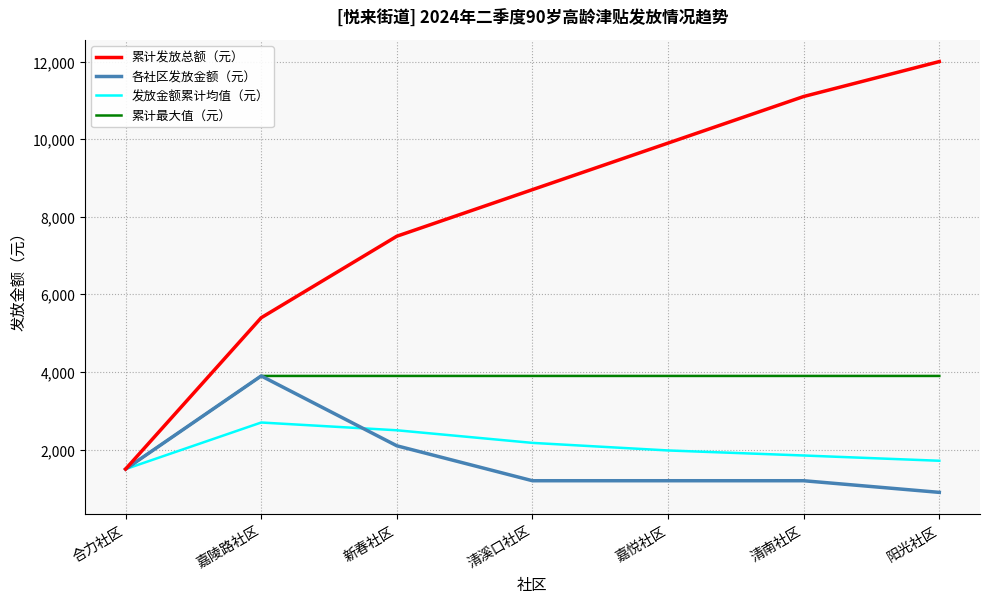

At 阳光社区, list the series in order from largest to smallest.

累计发放总额（元）, 累计最大值（元）, 发放金额累计均值（元）, 各社区发放金额（元）